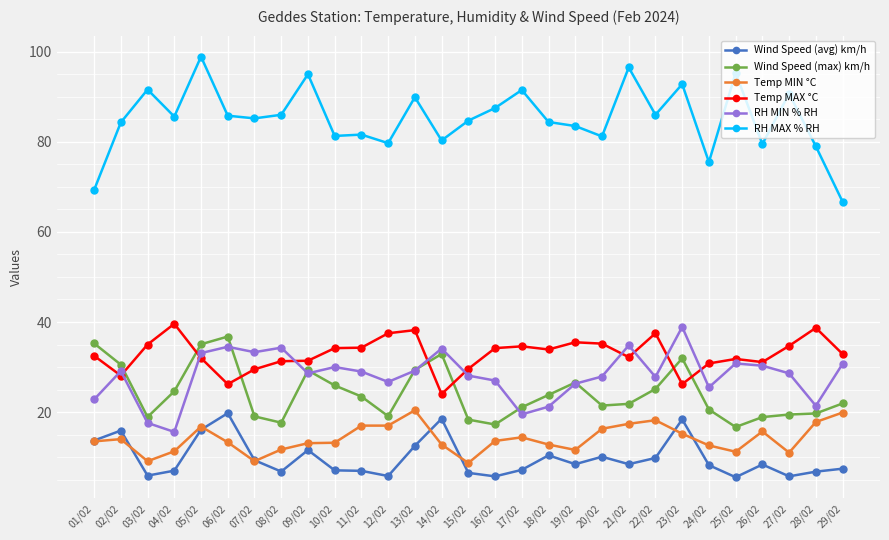

What is the sum of all Wind Speed (avg) km/h values?

284.0